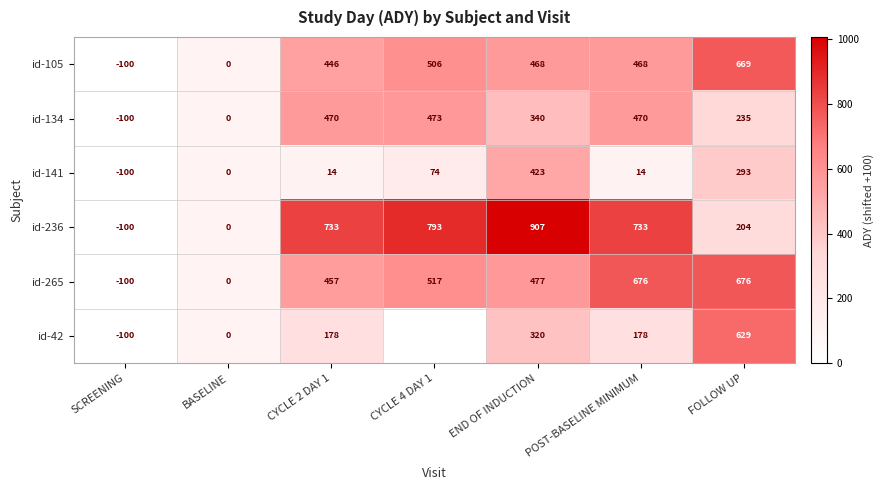

At how many categories does at least one series exceed 748?

5